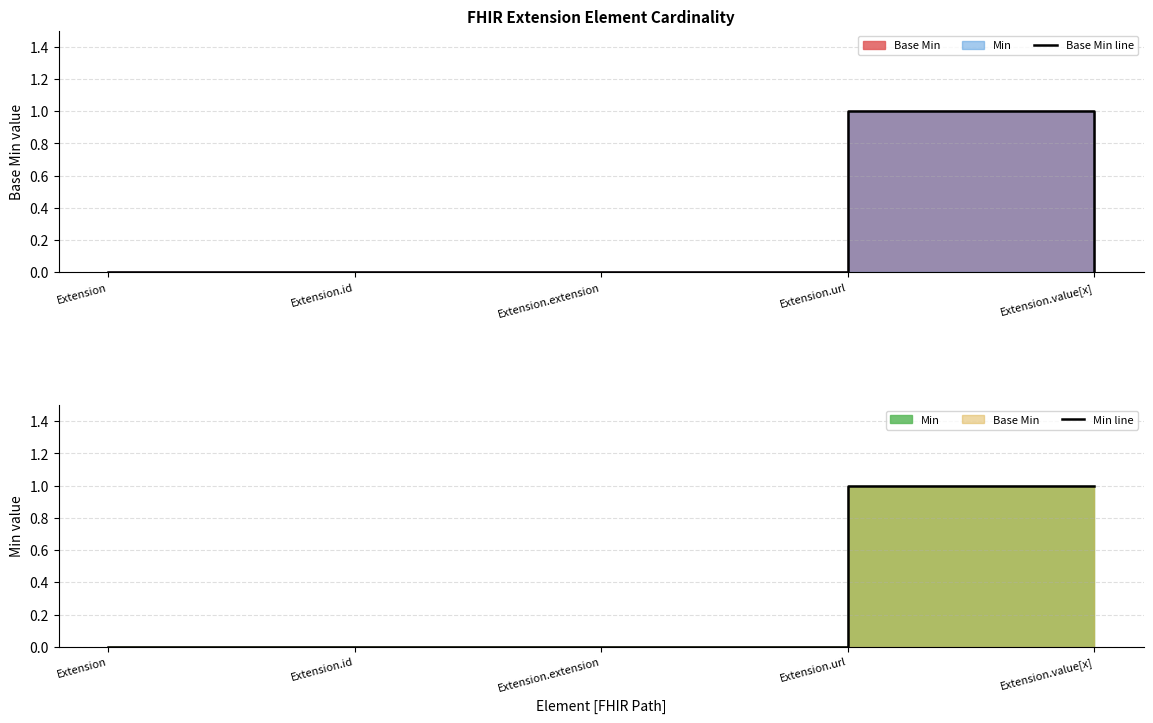

Which series has the largest total across all categories?

Min line